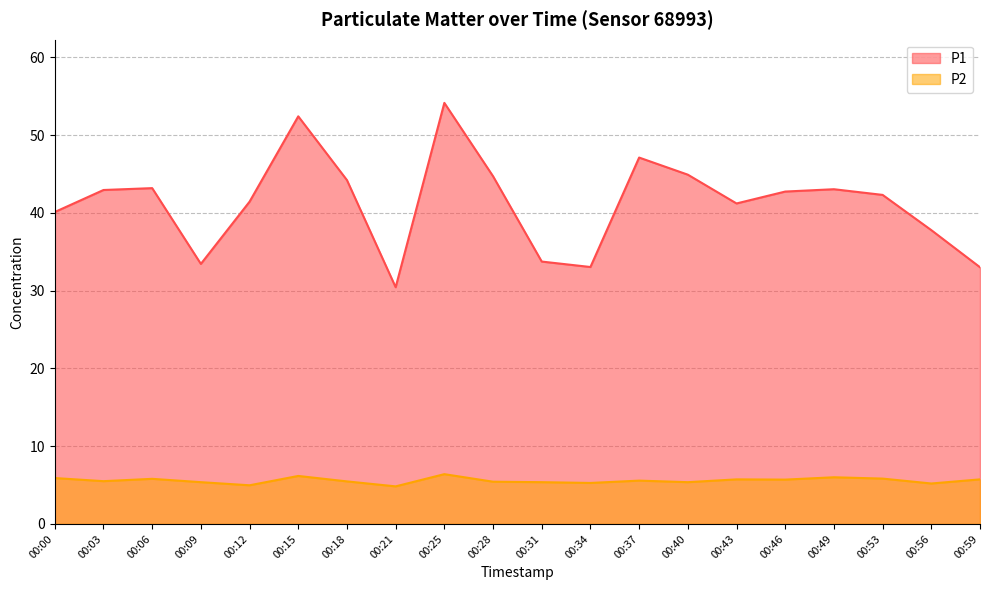

Reading left to right, what are all the values shown in this chart?

P1: 40.1	42.9	43.2	33.4	41.4	52.4	44.2	30.4	54.1	44.7	33.7	33.0	47.1	44.9	41.2	42.7	43.0	42.3	37.8	33.0
P2: 5.9	5.5	5.8	5.4	5.0	6.2	5.5	4.8	6.4	5.4	5.4	5.3	5.6	5.4	5.7	5.7	6.0	5.8	5.2	5.7